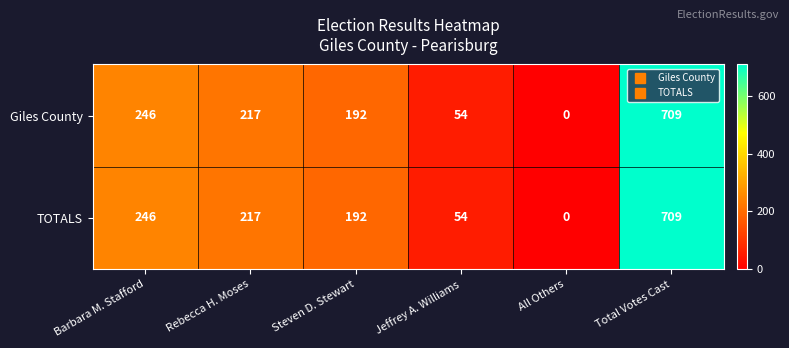

What is the sum of all Giles County values?

1418